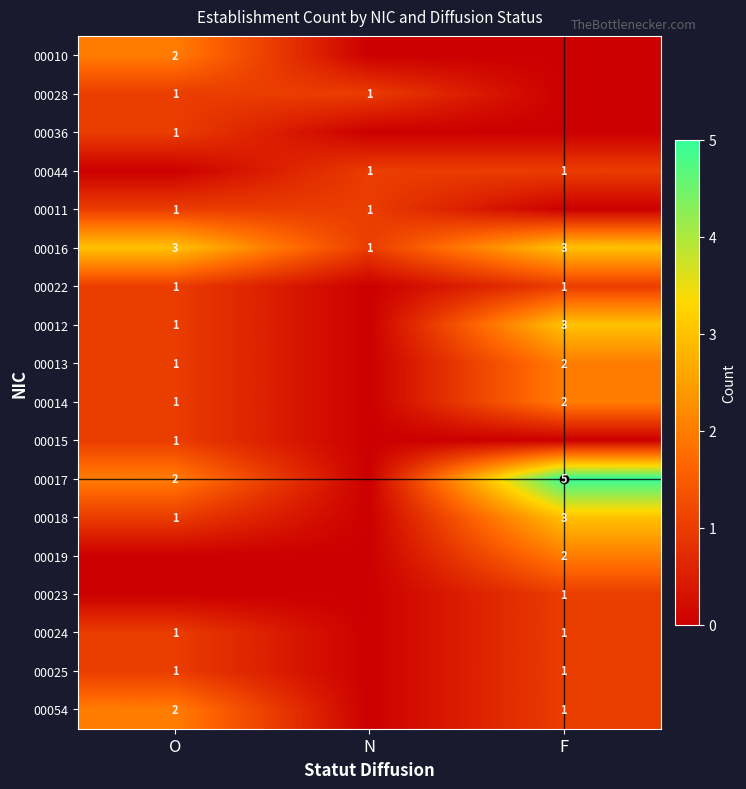

The value of 00012 at O is 1. True or false?

True